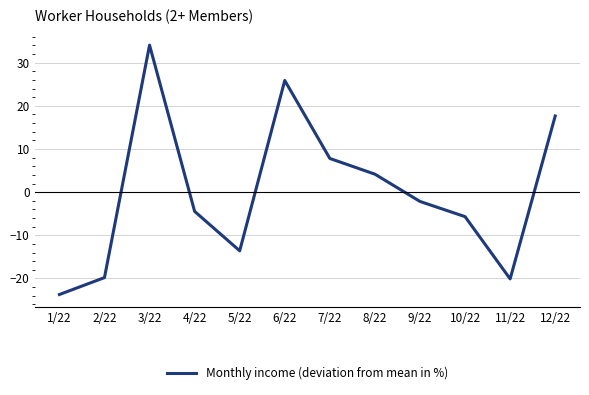

The value at 3/22 is 60.7. True or false?

False